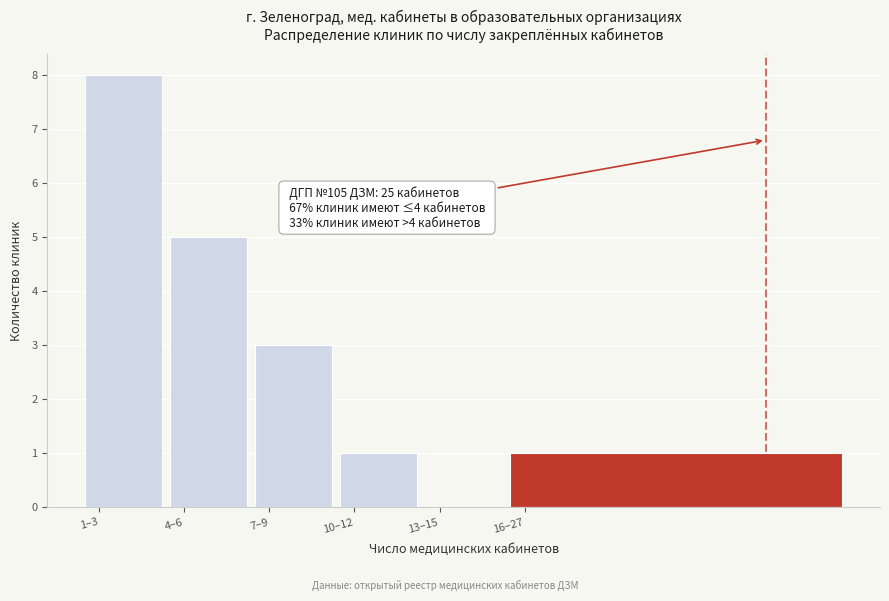

Reading left to right, list all the values displayed in this chart.

1–3=8	4–6=5	7–9=3	10–12=1	13–15=0	16–27=1